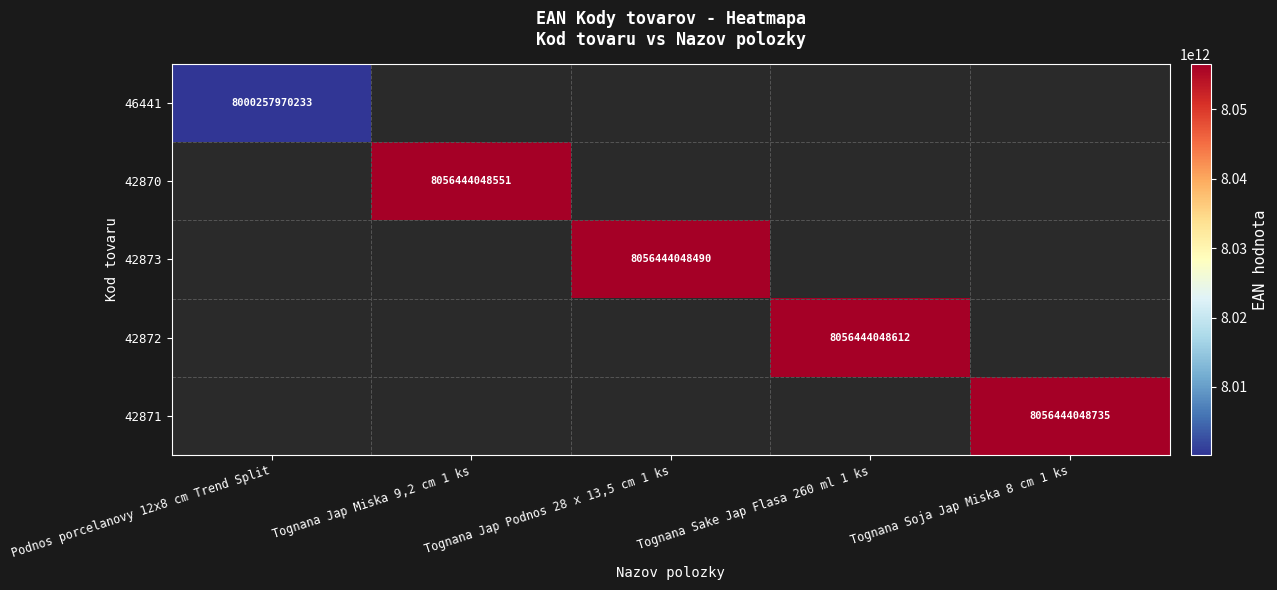

The 46441 series shows 8000257970233 at Podnos porcelanovy 12x8 cm Trend Split. True or false?

True